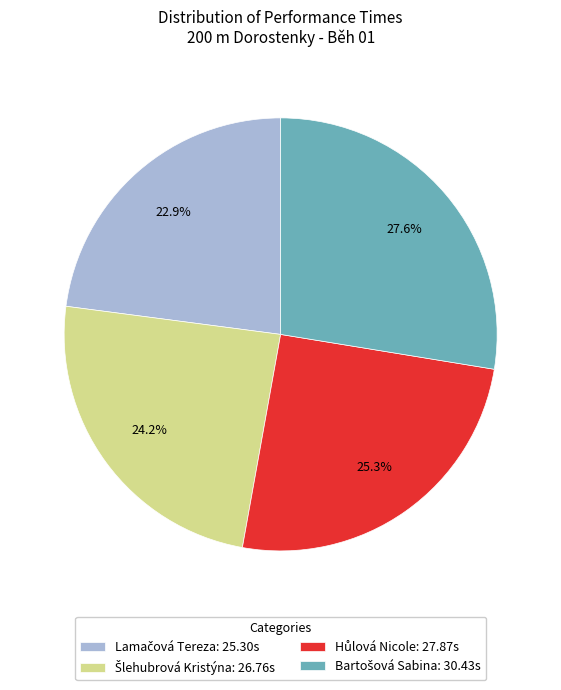

Does any single category account for the majority?

No